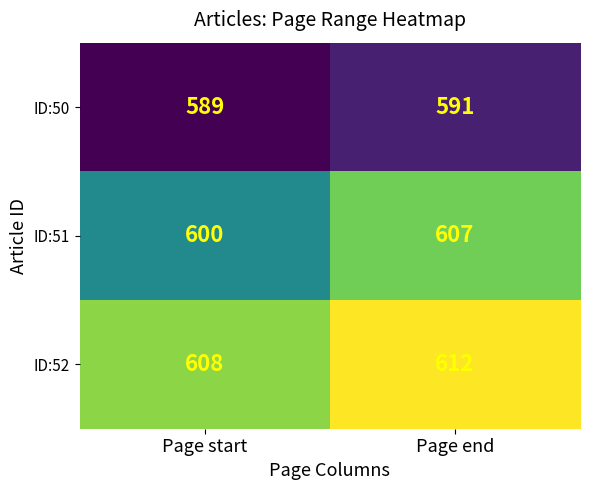

Reading left to right, transcribe all the data shown in this chart.

ID:50: Page start=589	Page end=591
ID:51: Page start=600	Page end=607
ID:52: Page start=608	Page end=612